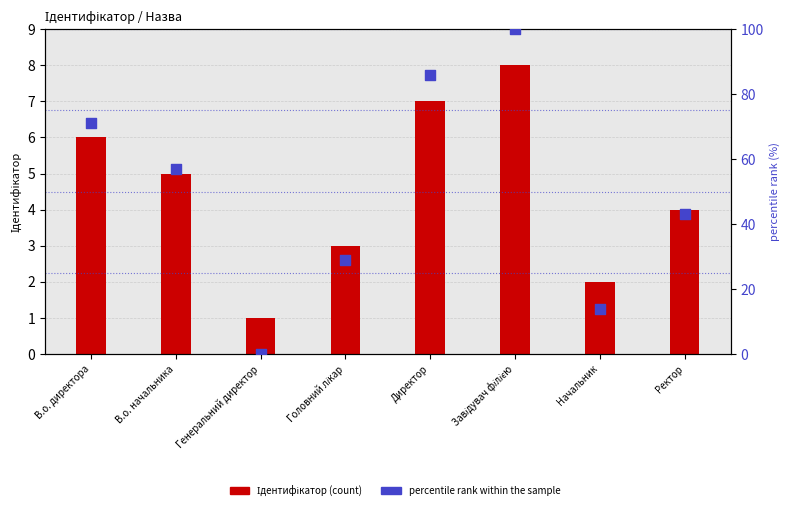

At how many categories does at least one series exceed 41?

5